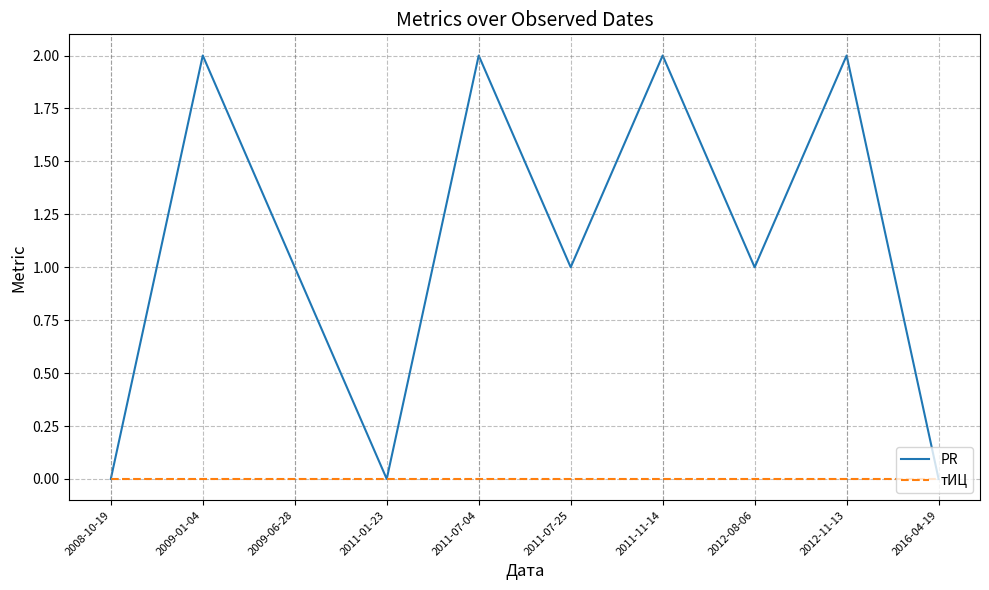

The тИЦ series shows 0 at 2011-07-04. True or false?

True